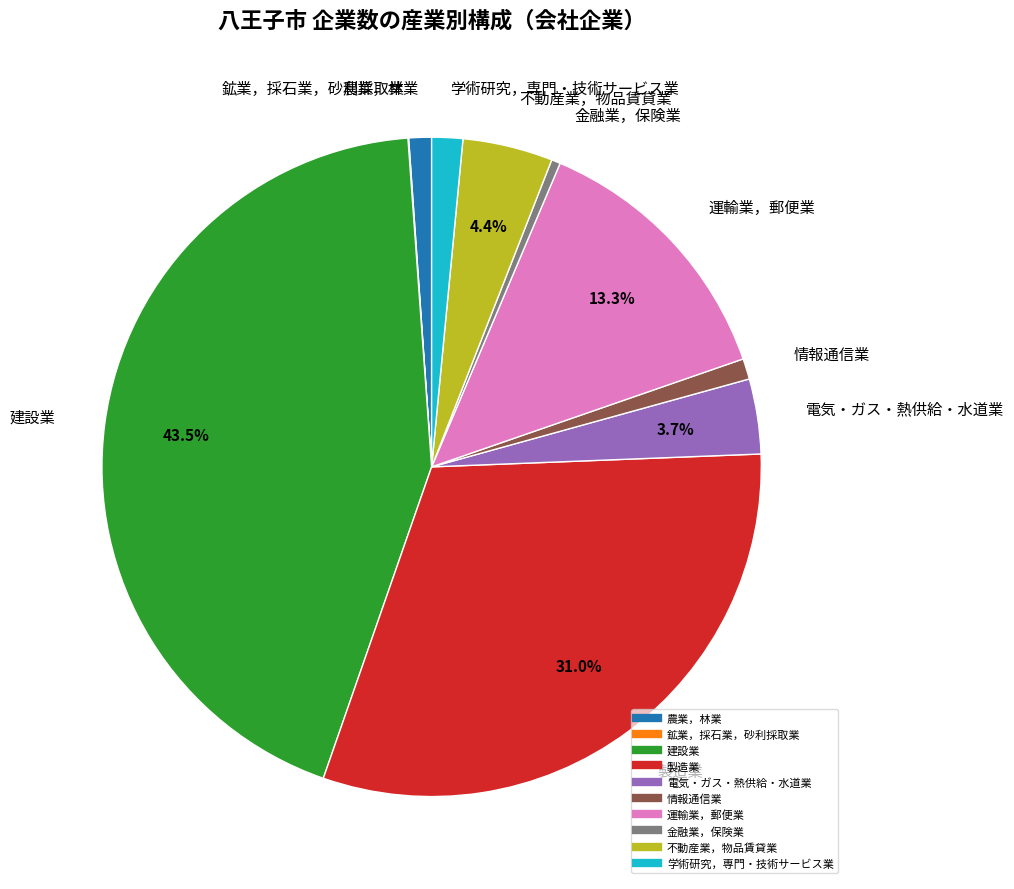

What is the largest slice in the pie chart?

建設業